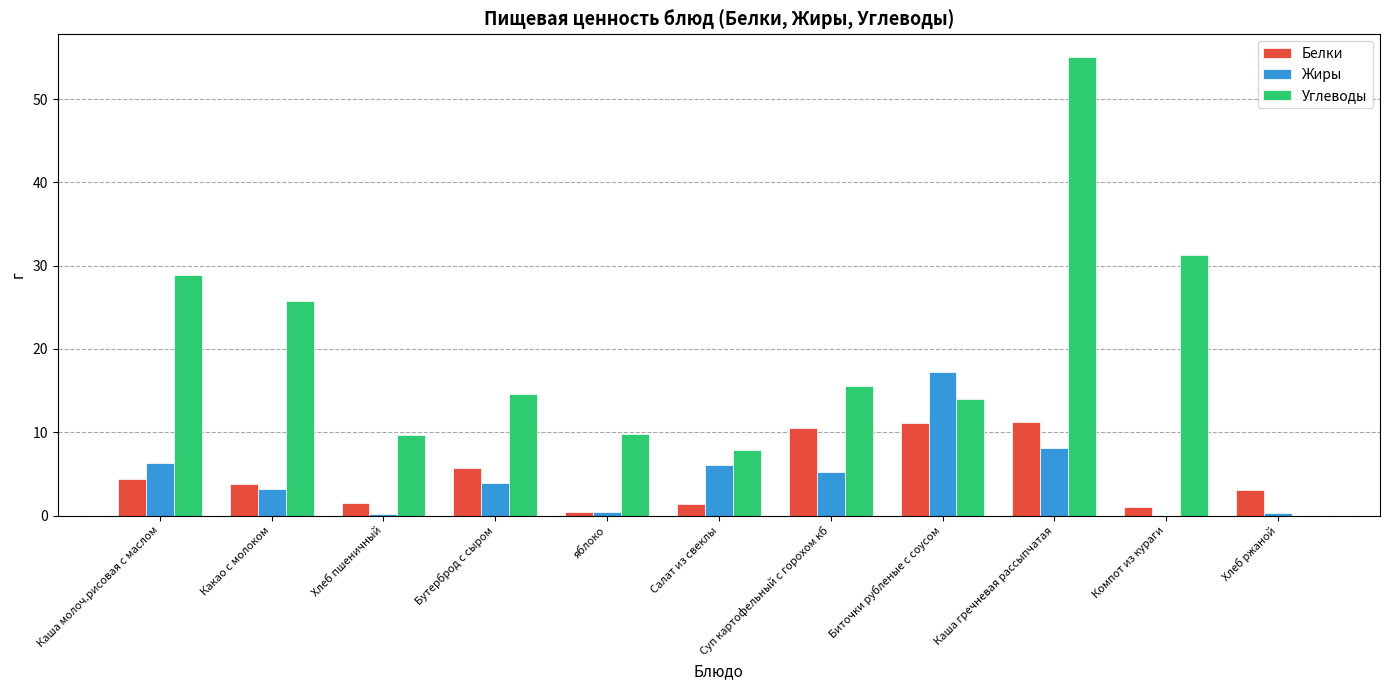

How many groups of bars are there?

11